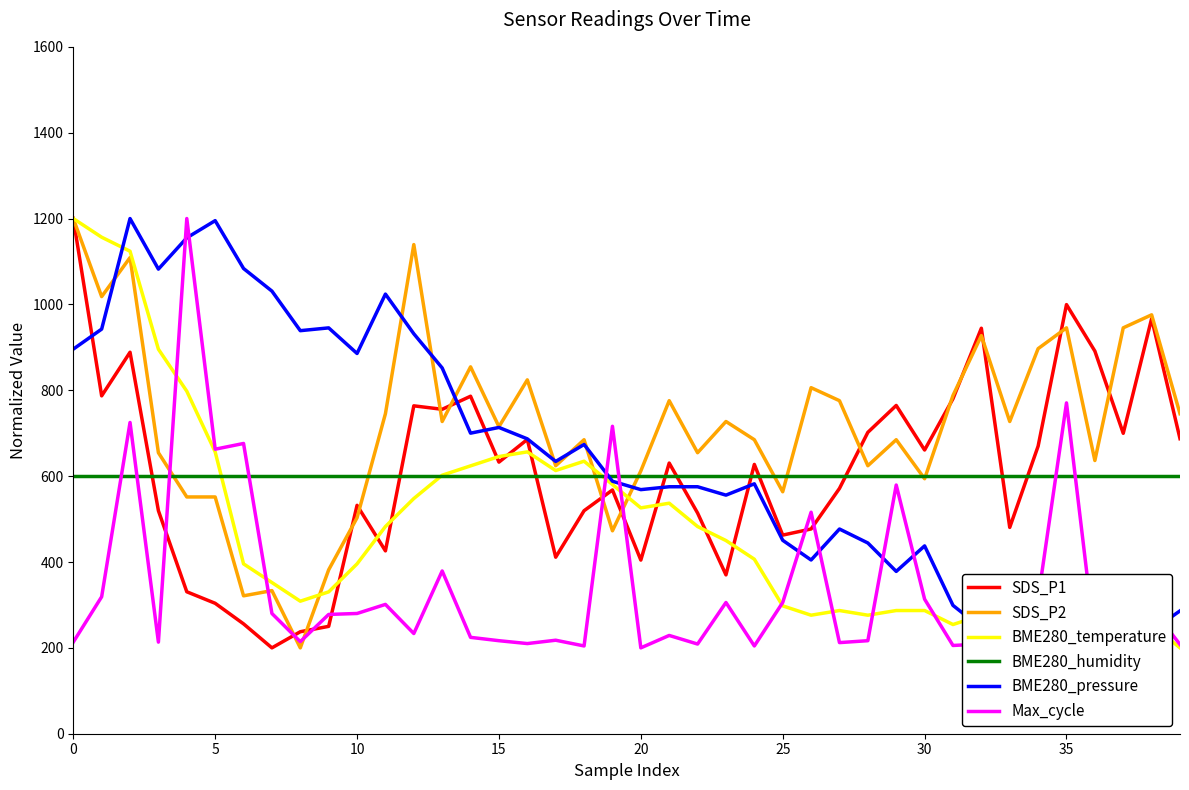

True or false: SDS_P1 has a value of 1200.0 at 0.

True